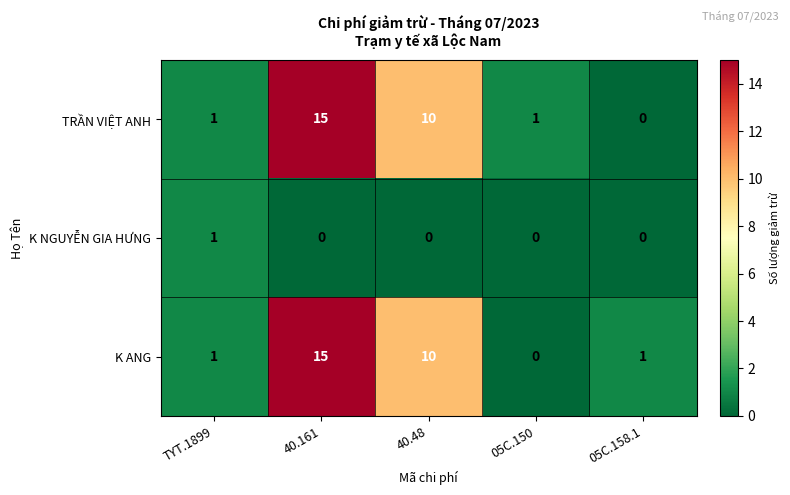

What is the difference between the highest and lowest values at 40.48?

10